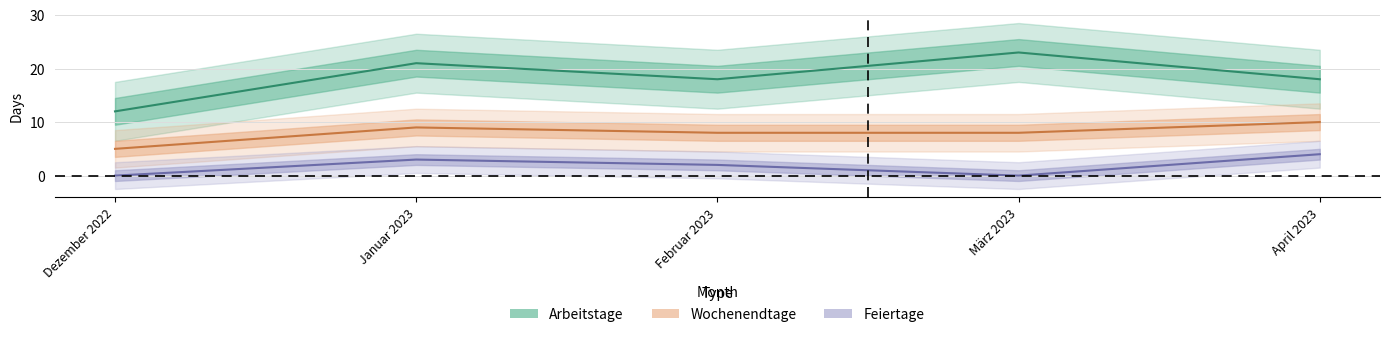

At which label is Feiertage closest to 2?

Februar 2023